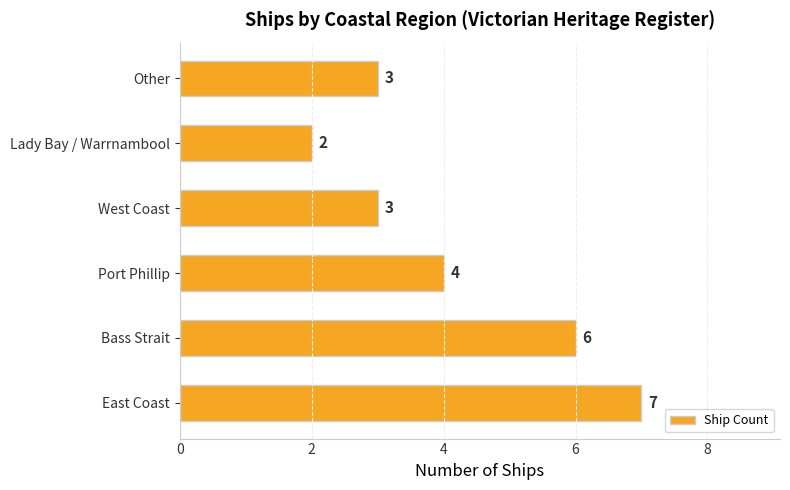

Is it true that the value at Other is 3?

True